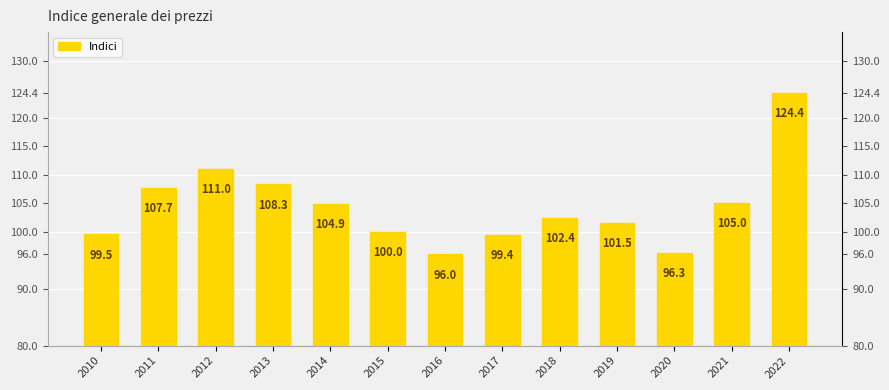

Where is the data nearest to the value 110?

2012